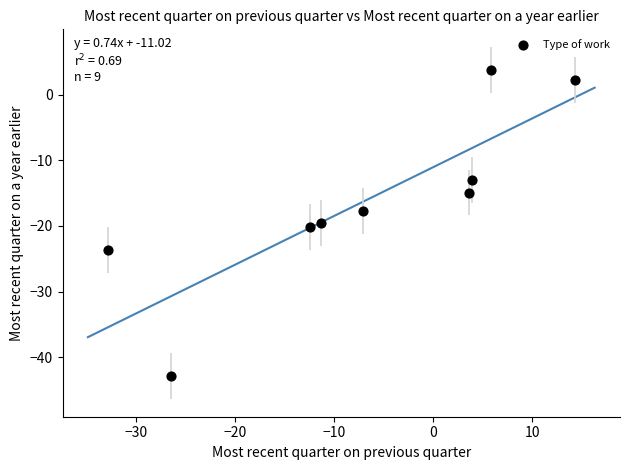

What Y value in the scatter plot is closest to -19?

-19.6